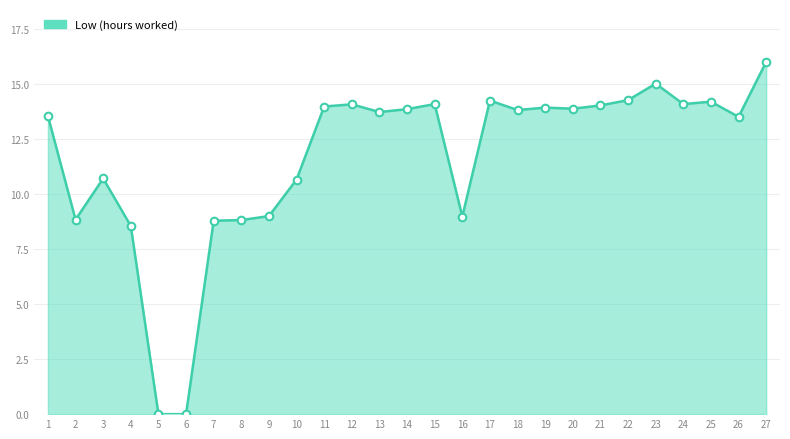

Between 10 and 2, which is larger?

10